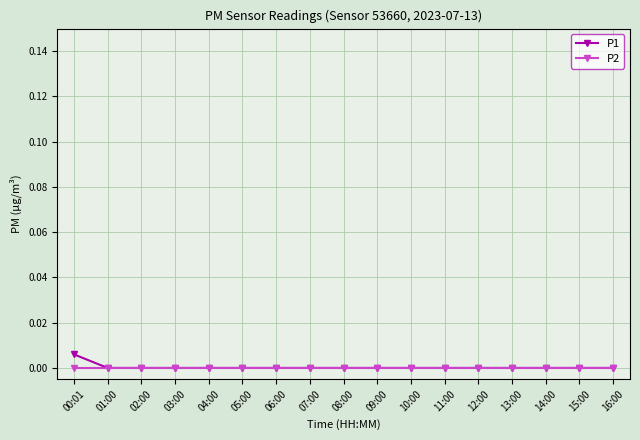

What position from the left is 14:00?

15